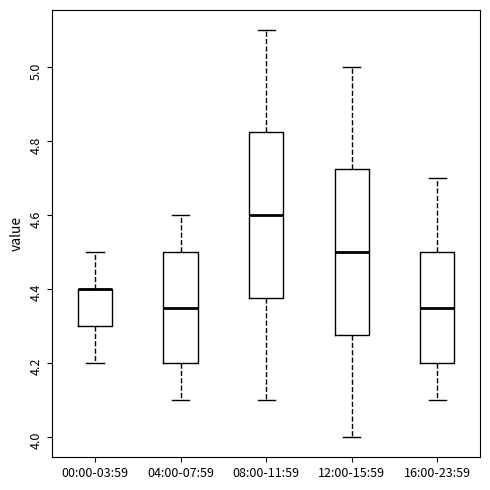

Reading left to right, transcribe this box plot: for each box, give where its median line is, the range the box spans, and where its two whiskers end, as read against the y-axis. The values are not printed on the chart, so give them approximately, as read against the axis.

00:00-03:59: median 4.40 (drawn on the box's upper edge), box 4.30 to 4.40, whiskers 4.20 to 4.50
04:00-07:59: median 4.36, box 4.20 to 4.50, whiskers 4.10 to 4.60
08:00-11:59: median 4.60, box 4.38 to 4.82, whiskers 4.10 to 5.10
12:00-15:59: median 4.50, box 4.28 to 4.72, whiskers 4.00 to 5.00
16:00-23:59: median 4.36, box 4.20 to 4.50, whiskers 4.10 to 4.70